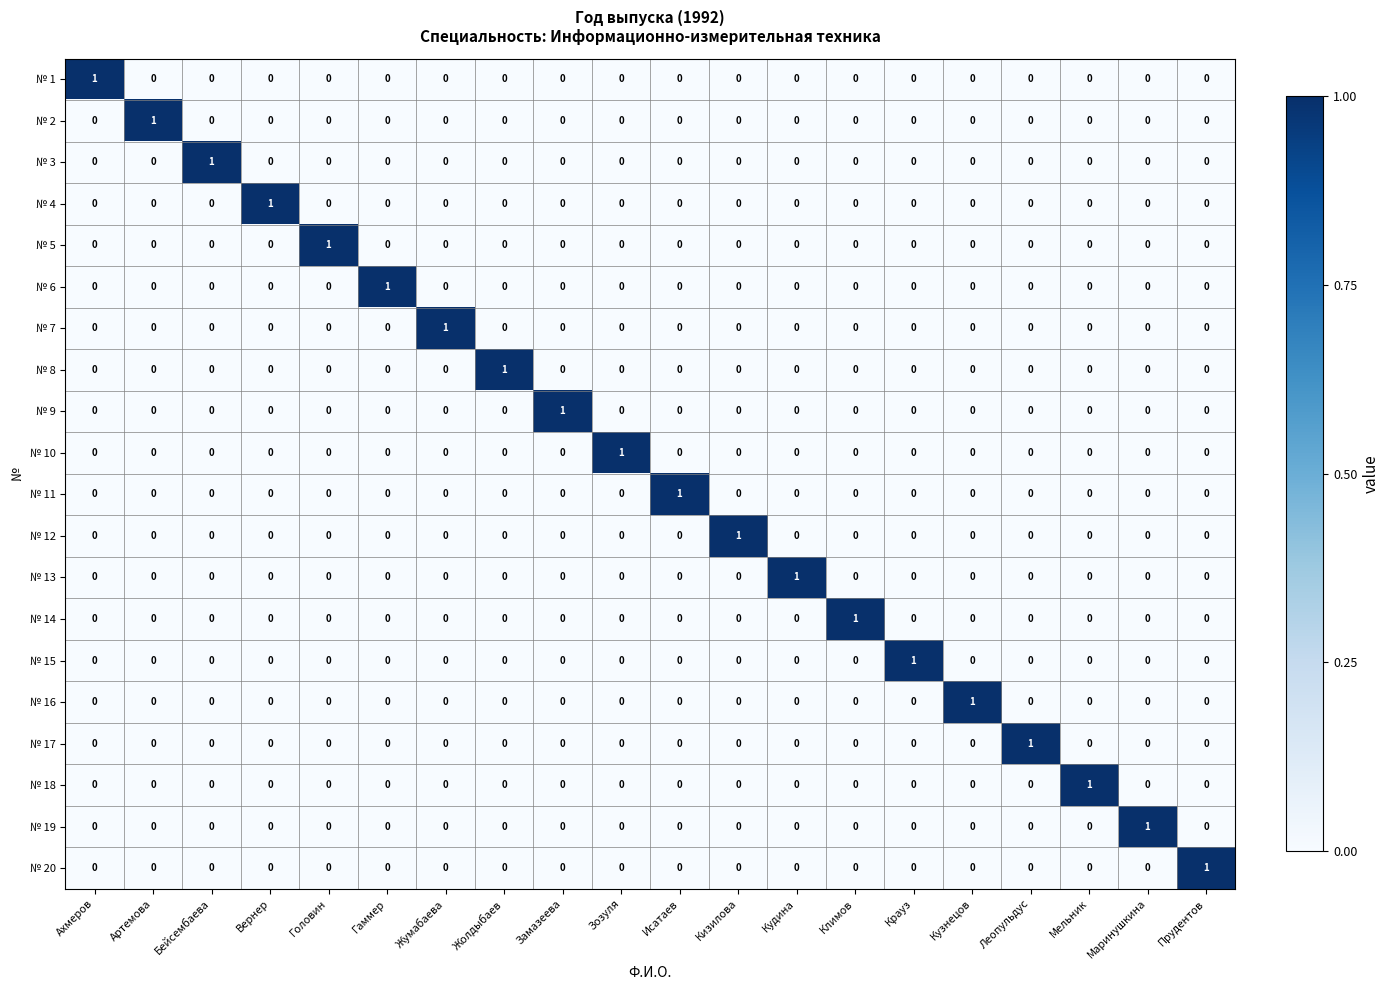

The value of № 15 at Бейсембаева is -1. True or false?

False